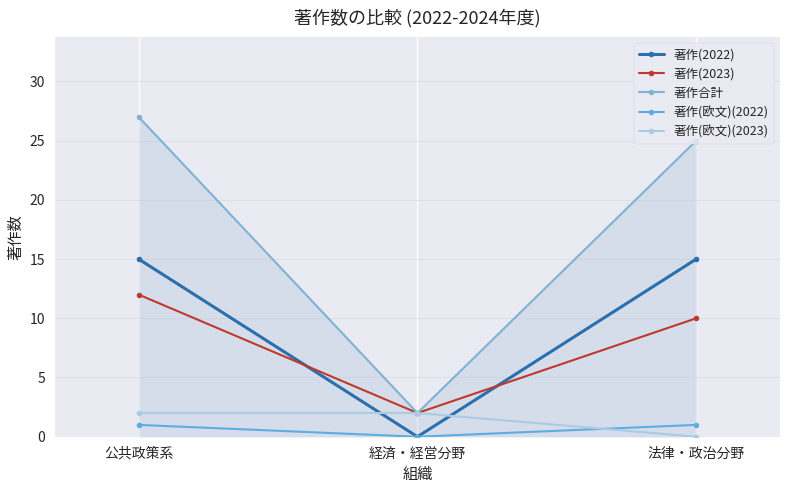

Between 公共政策系 and 経済・経営分野, which series saw the biggest shift?

著作合計